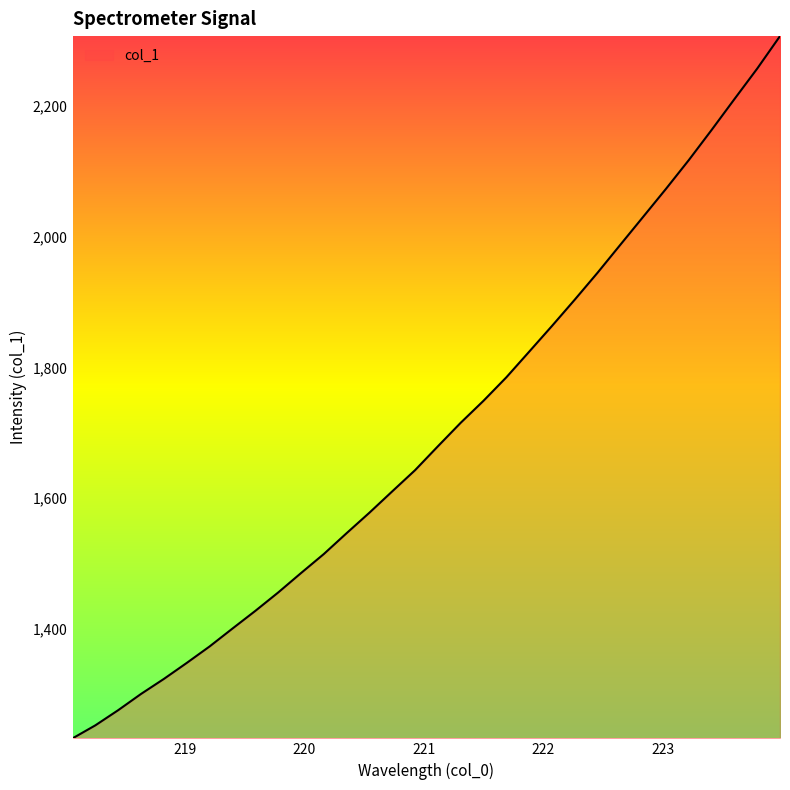

What is the smallest value displayed?

1232.3